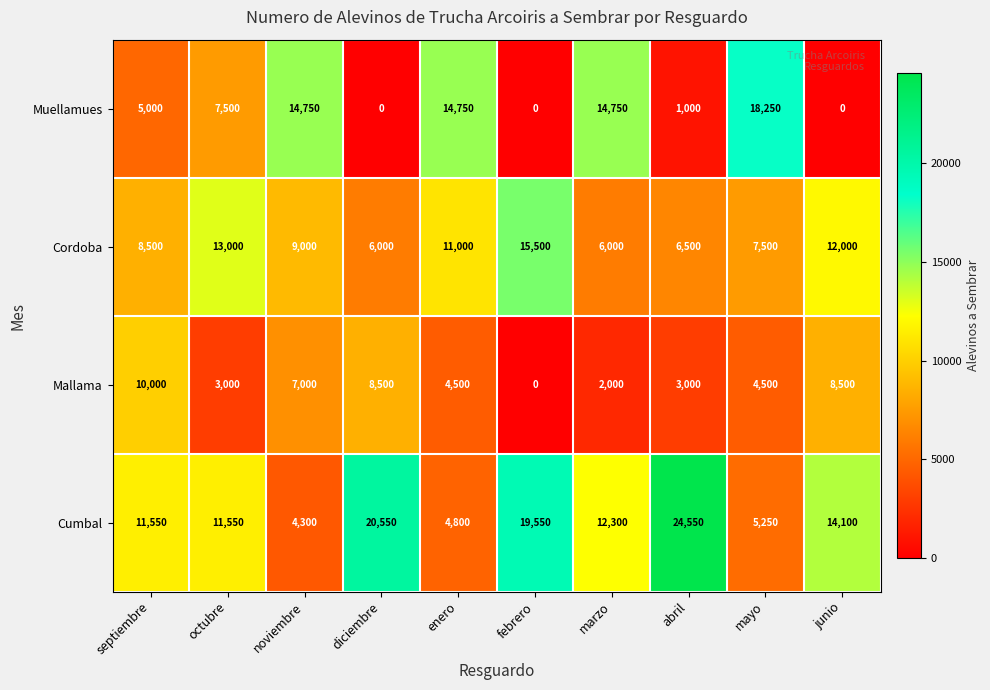

Is it true that Cordoba equals 8500 at septiembre?

True